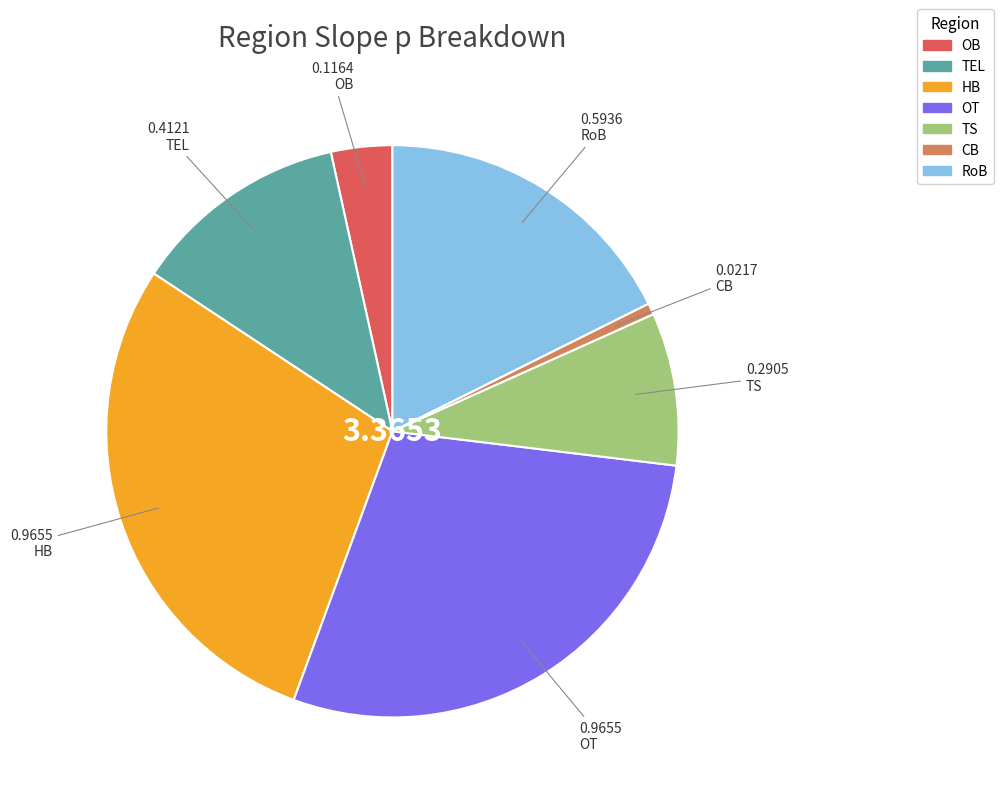

Combined, do TEL and OB account for over 50%?

No